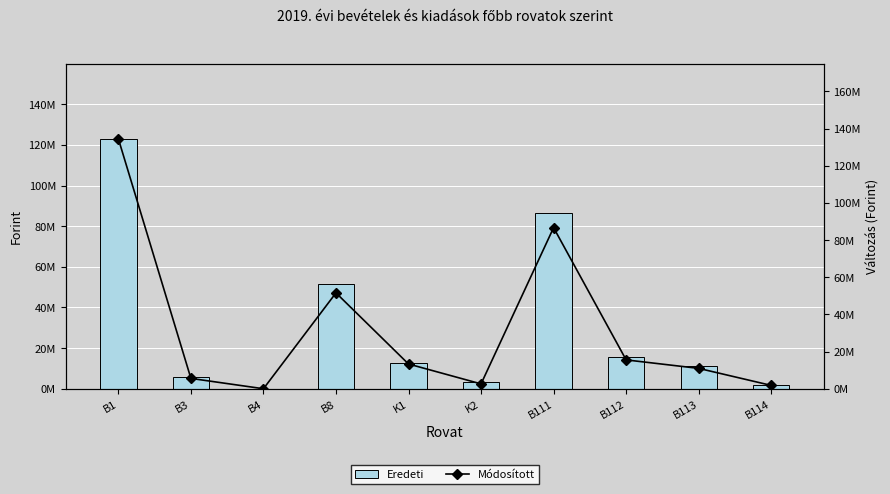

Is it true that Módosított equals 4124376 at K1?

False